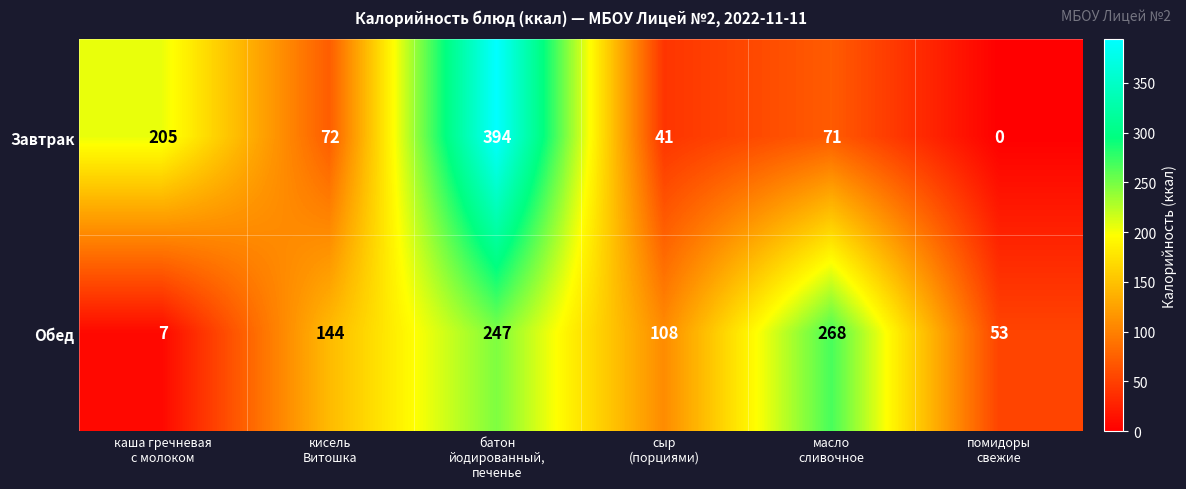

List the series in order of their peak value, highest first.

Завтрак, Обед